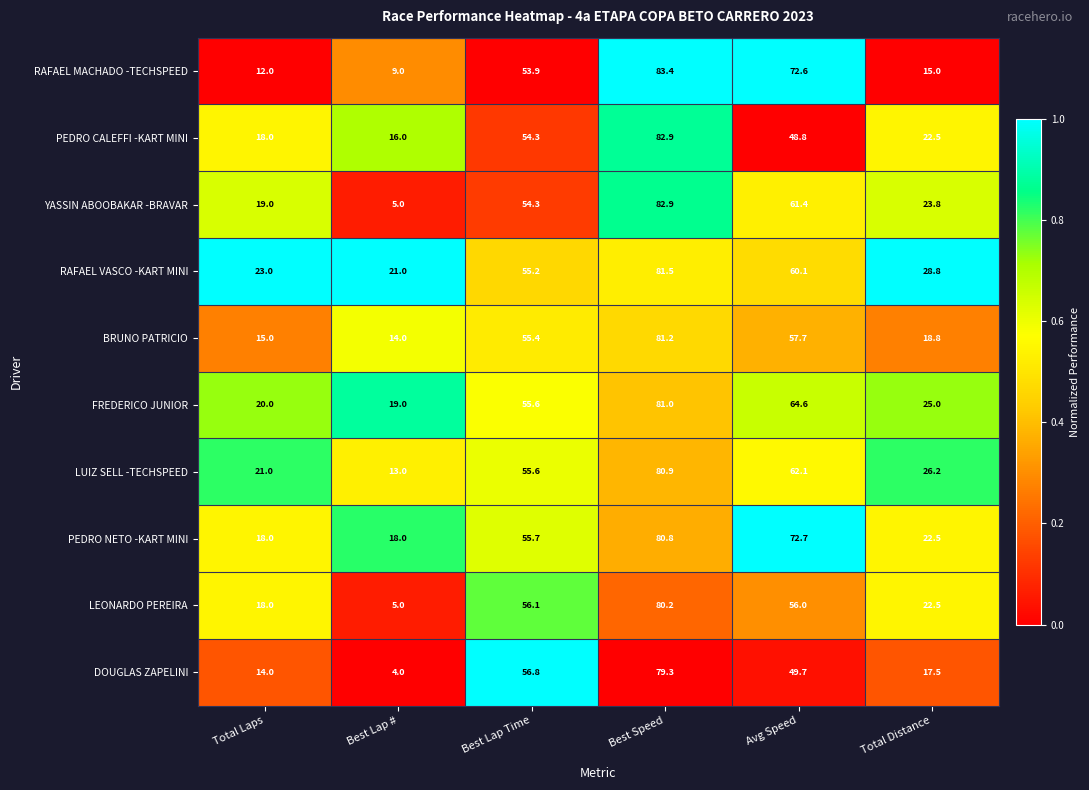

List the labels in order of LUIZ SELL -TECHSPEED value, smallest first.

Best Lap #, Total Laps, Total Distance, Best Lap Time, Avg Speed, Best Speed